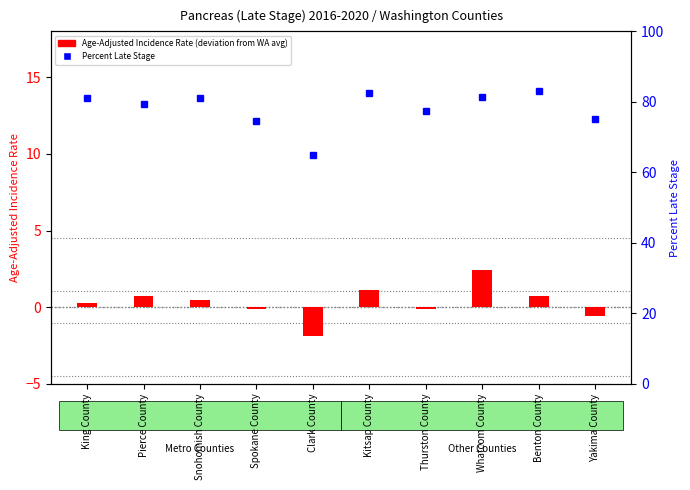

Count the number of categories in the chart.

10